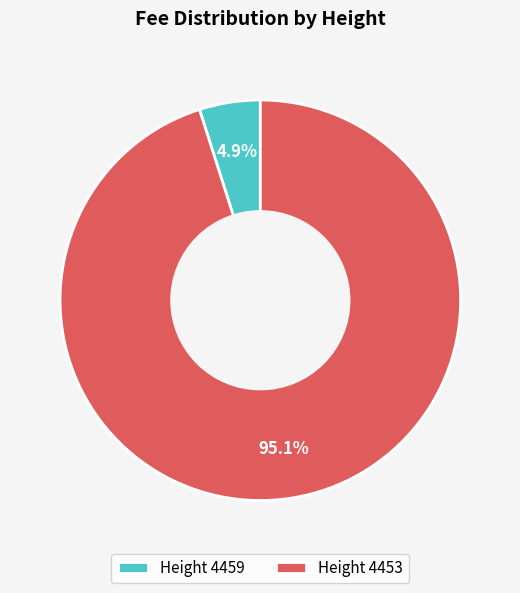

What portion of the pie excludes Height 4453?

4.9%